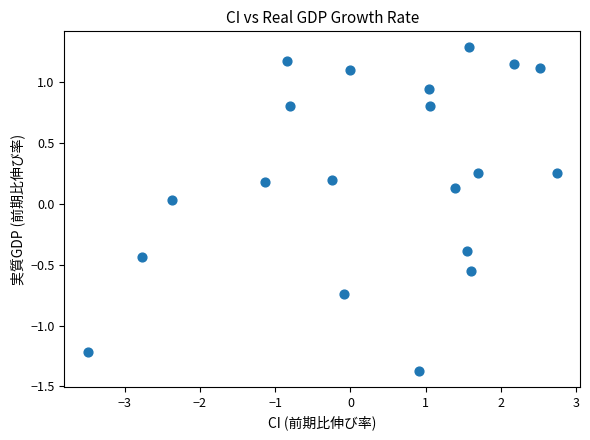

What is the range of X values (max minus min)?

6.2